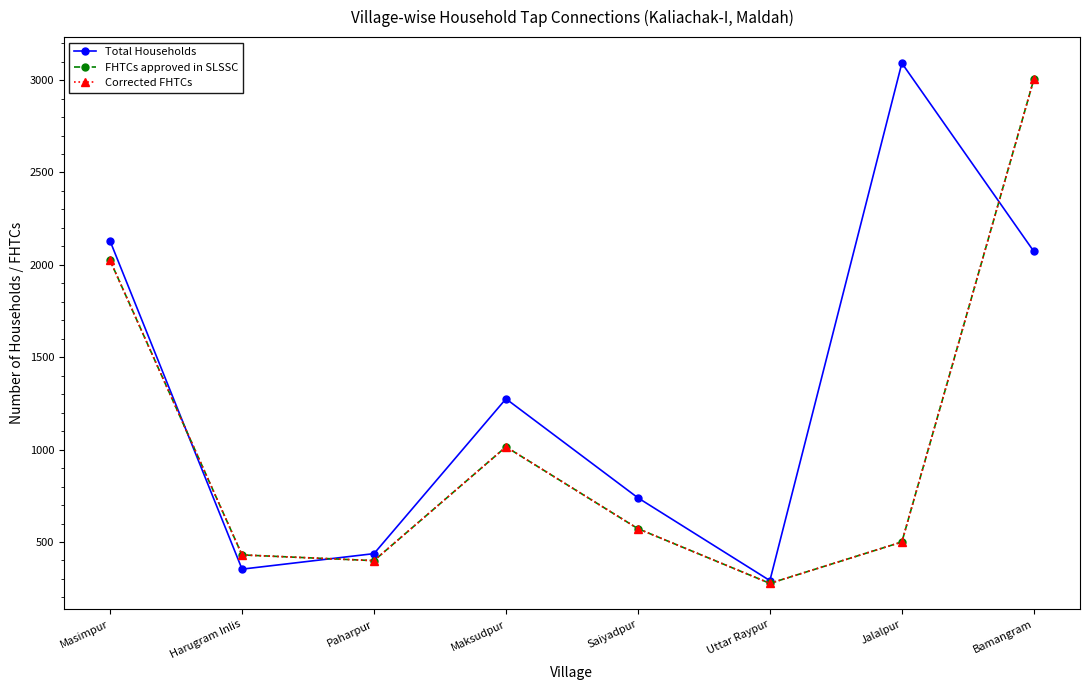

Is it true that Total Households equals 156 at Uttar Raypur?

False